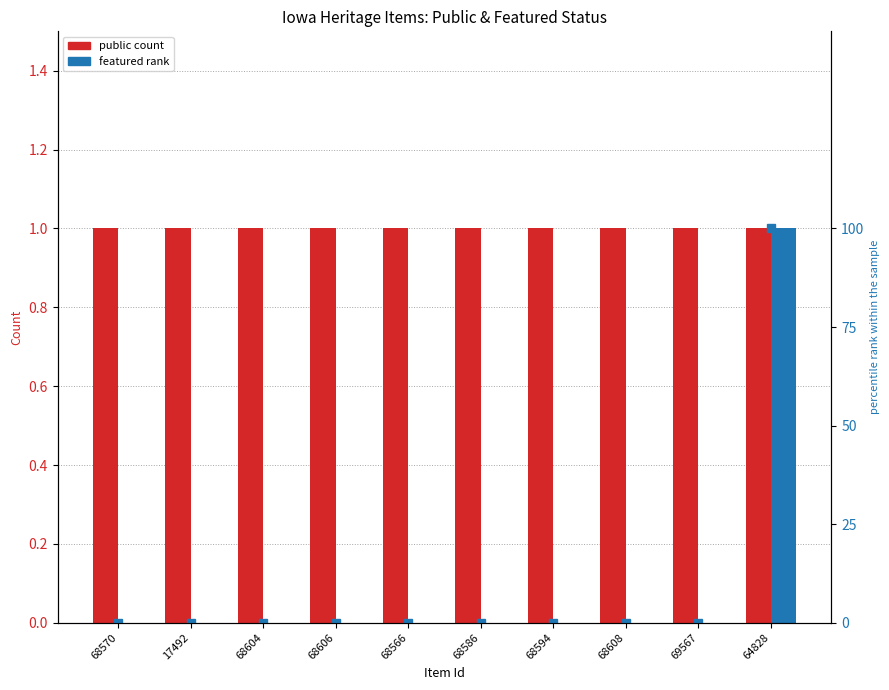

Which series has the largest range (max minus min)?

percentile rank within the sample